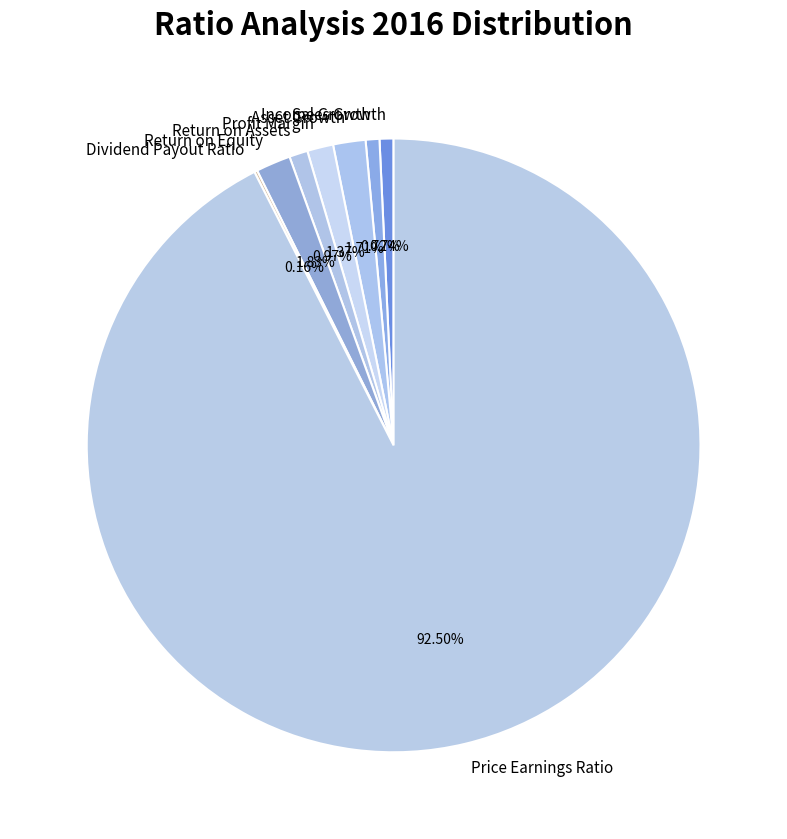

Does Income Growth represent more than half of the total?

No